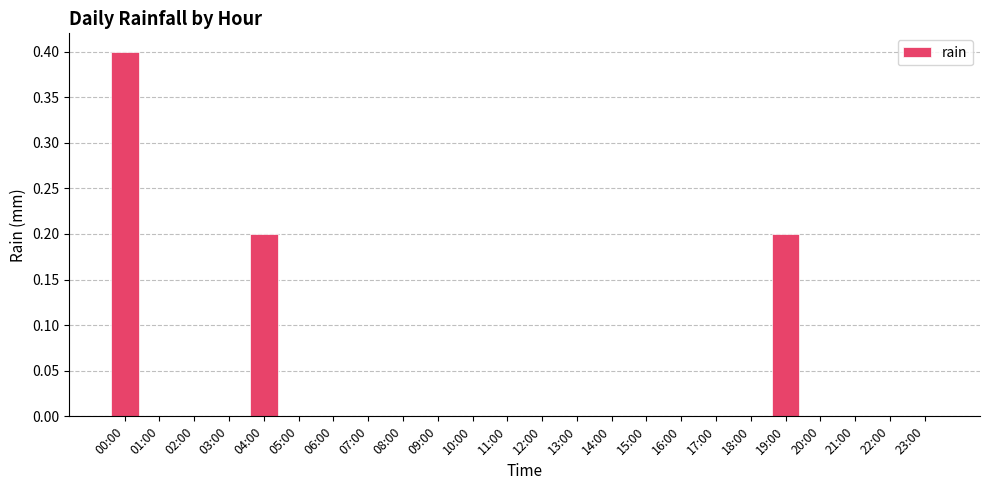

Is it true that the value at 05:00 is -0.2?

False